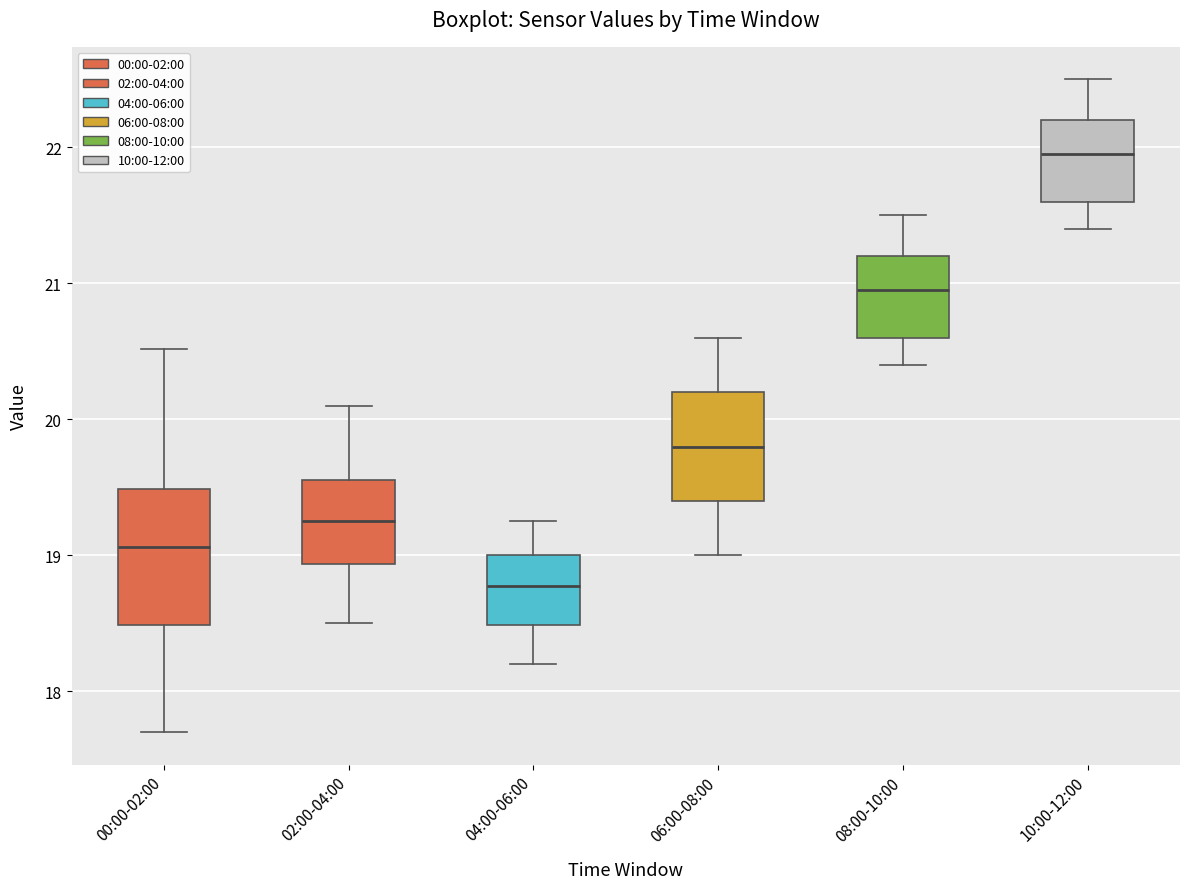

Reading left to right, read every box against the y-axis: the position of its median line, the range the box covers, and the ends of its whiskers. The values are not printed on the chart, so give them approximately, as read against the axis.

00:00-02:00: median 19.1, box 18.5 to 19.5, whiskers 17.7 to 20.5
02:00-04:00: median 19.3, box 18.9 to 19.6, whiskers 18.5 to 20.1
04:00-06:00: median 18.8, box 18.5 to 19.0, whiskers 18.2 to 19.3
06:00-08:00: median 19.8, box 19.4 to 20.2, whiskers 19.0 to 20.6
08:00-10:00: median 21.0, box 20.6 to 21.2, whiskers 20.4 to 21.5
10:00-12:00: median 22.0, box 21.6 to 22.2, whiskers 21.4 to 22.5